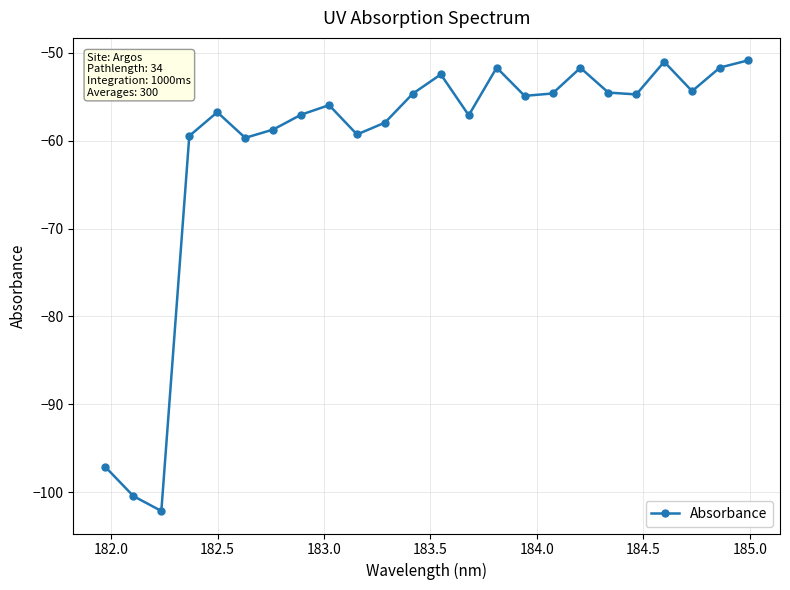

What is the maximum value shown in the chart?

-50.9